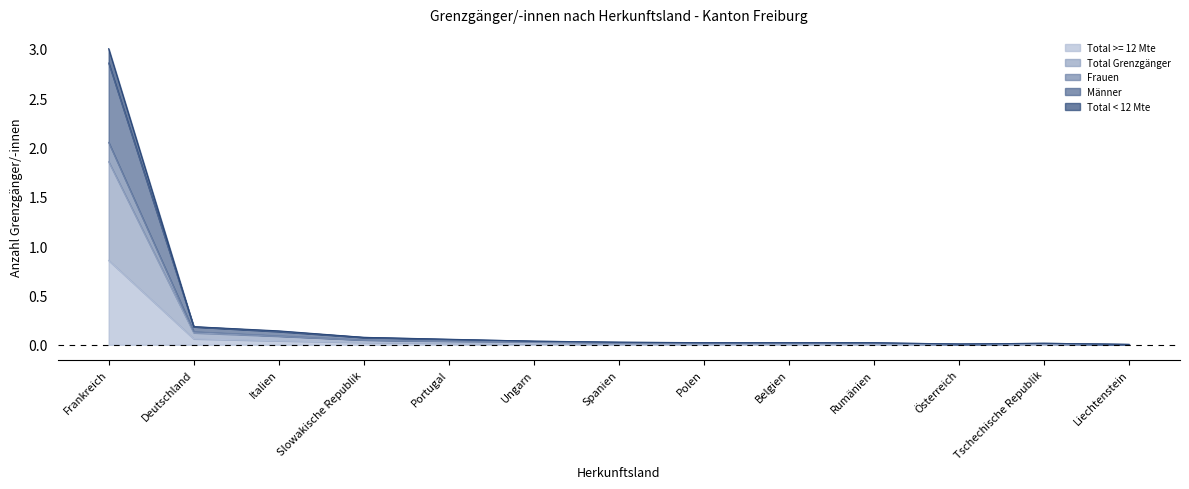

How many interior local valleys does the Männer series have?

1